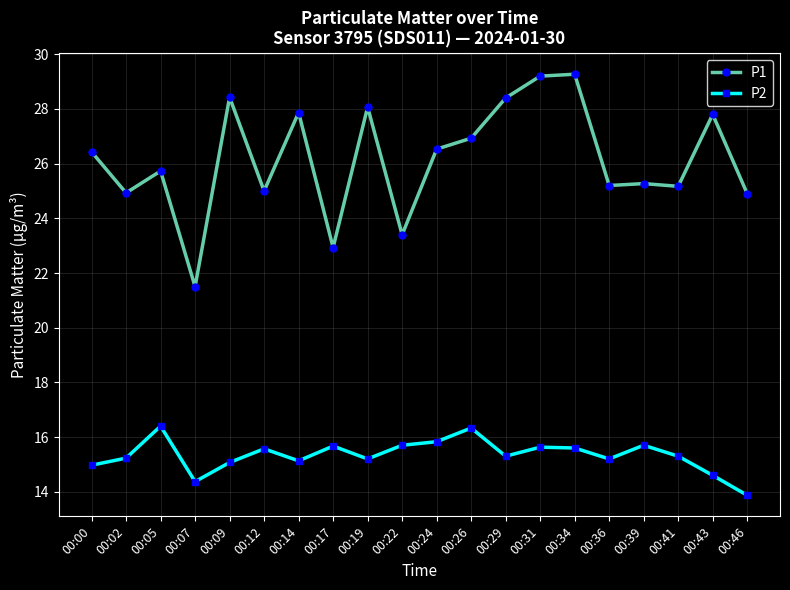

Is the value of P1 at 00:39 greater than the value of P2 at 00:19?

Yes